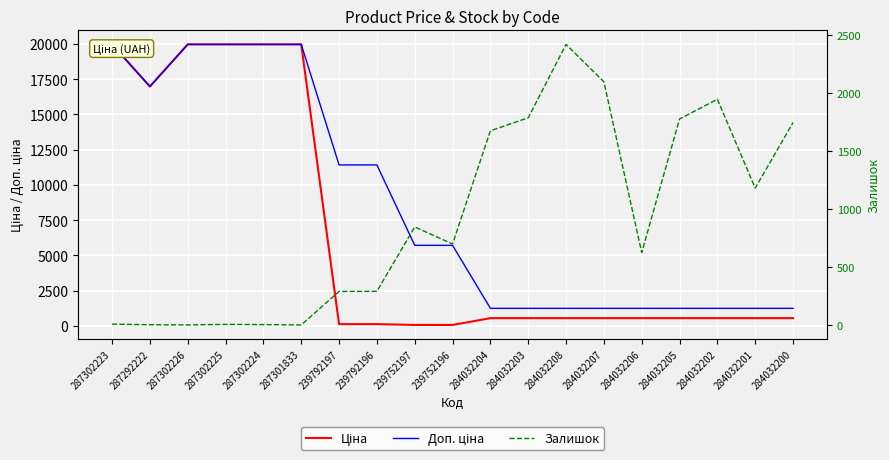

At 284032204, list the series in order from largest to smallest.

Залишок, Доп. ціна, Ціна